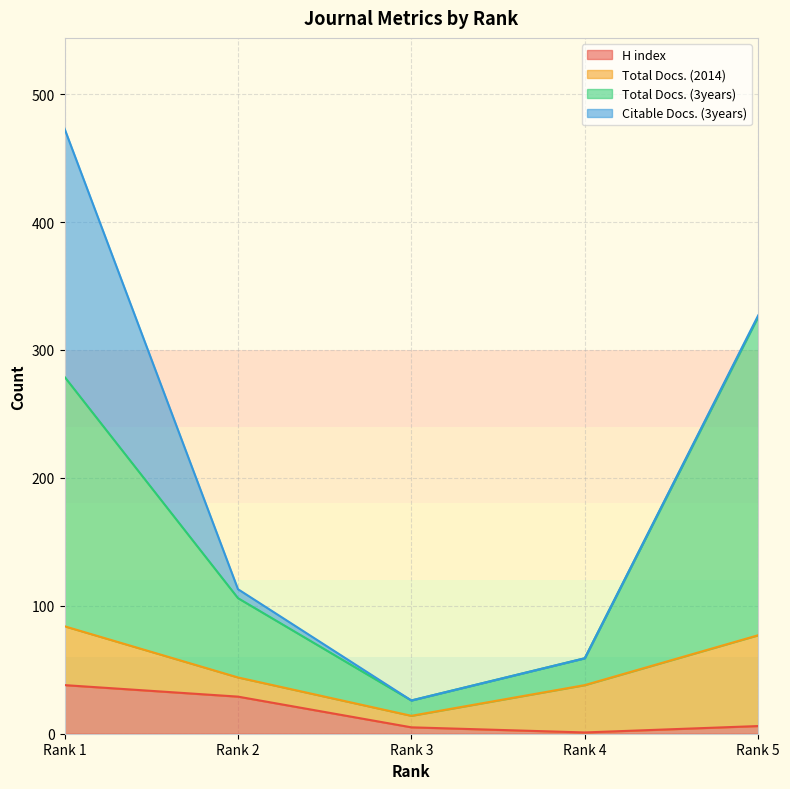

What is the sum of the Total Docs. (3years) values at Rank 5 and Rank 2?

432